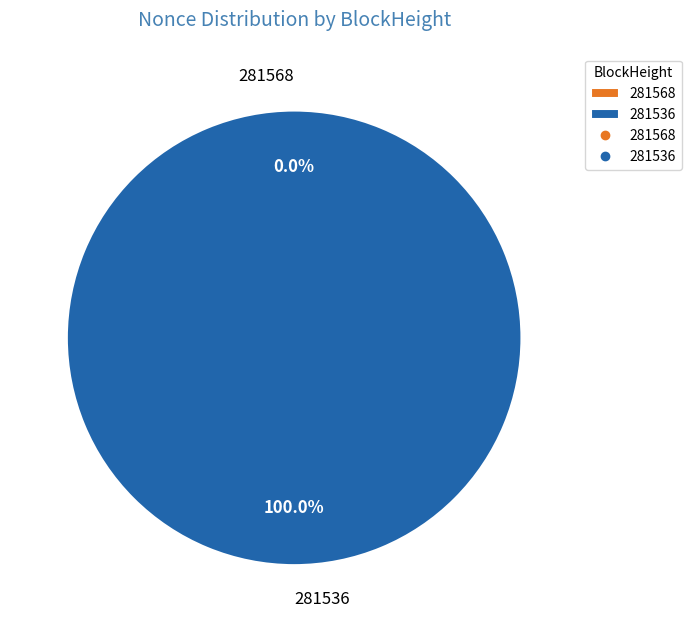

True or false: 281568 accounts for 1% of the total.

False